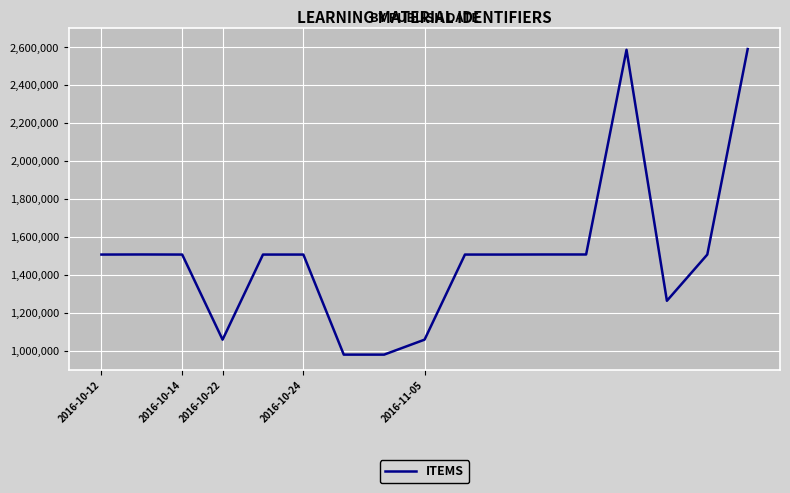

What is the average value?

1505352